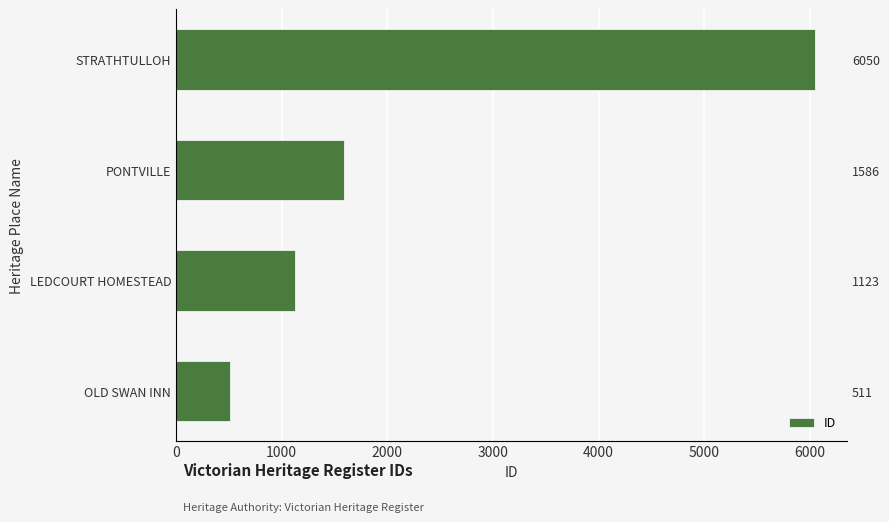

True or false: the data shows 1852 at LEDCOURT HOMESTEAD.

False